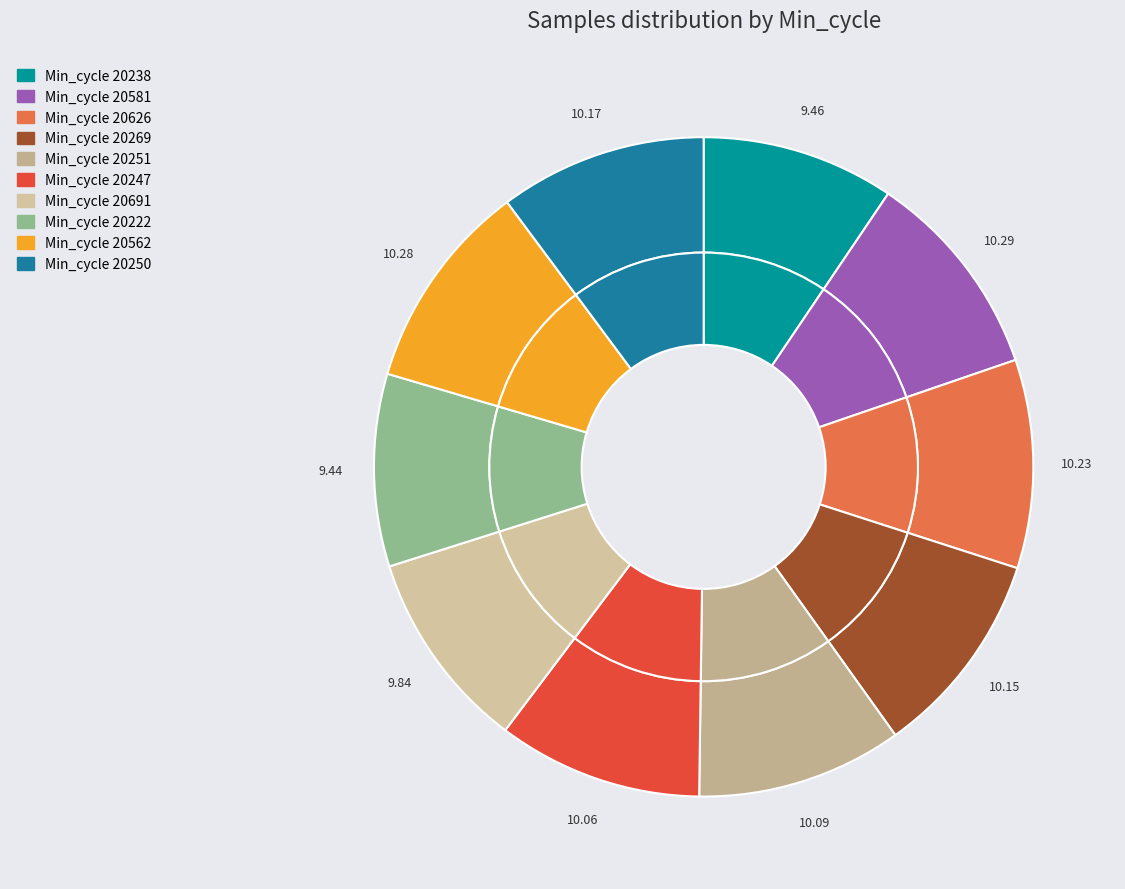

To the nearest percent, what is the difference between the largest and smallest slice percentages?

1%